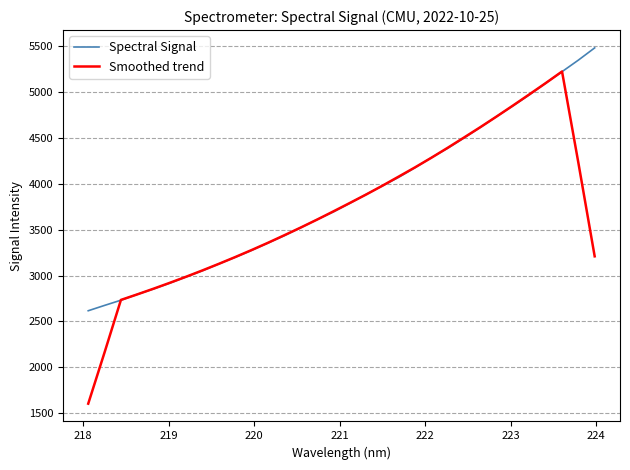

Which series has the largest range (max minus min)?

Smoothed trend